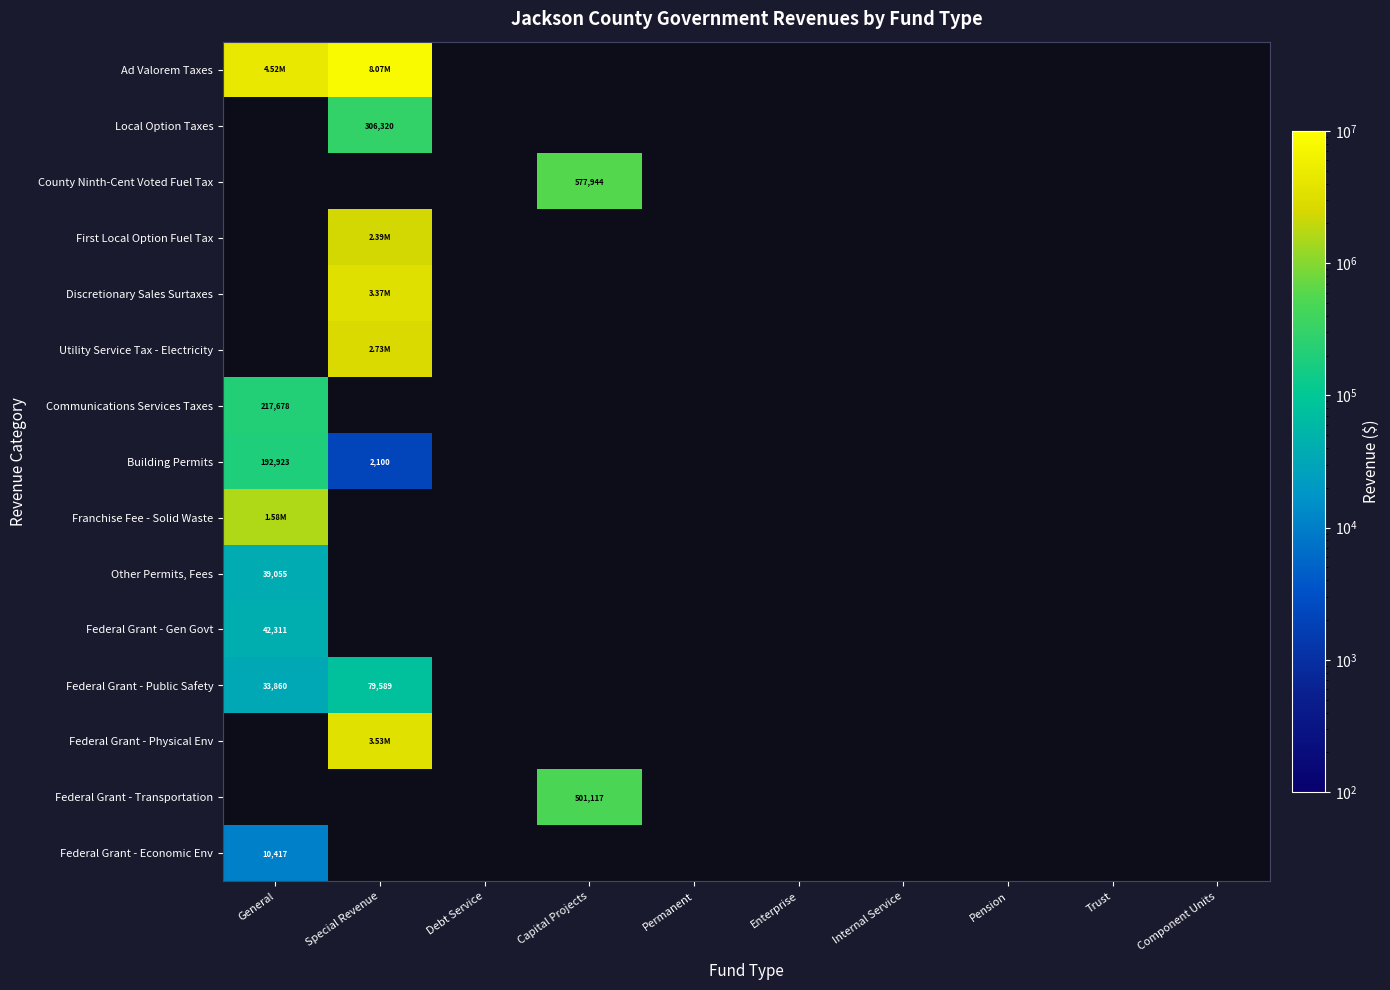

Which label corresponds to the largest value in the chart?

Special Revenue